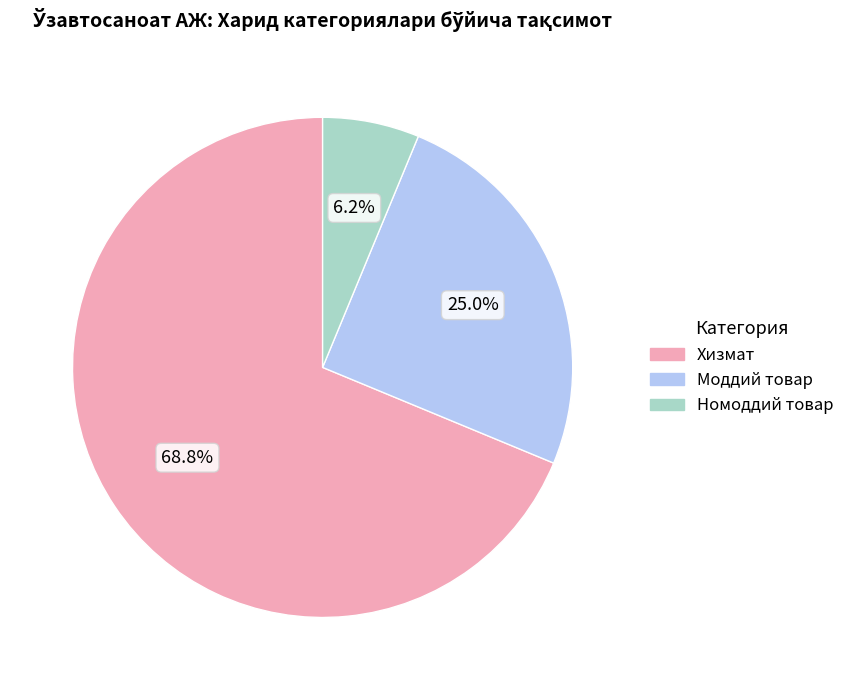

To the nearest percent, what percentage of the pie is Хизмат?

69%